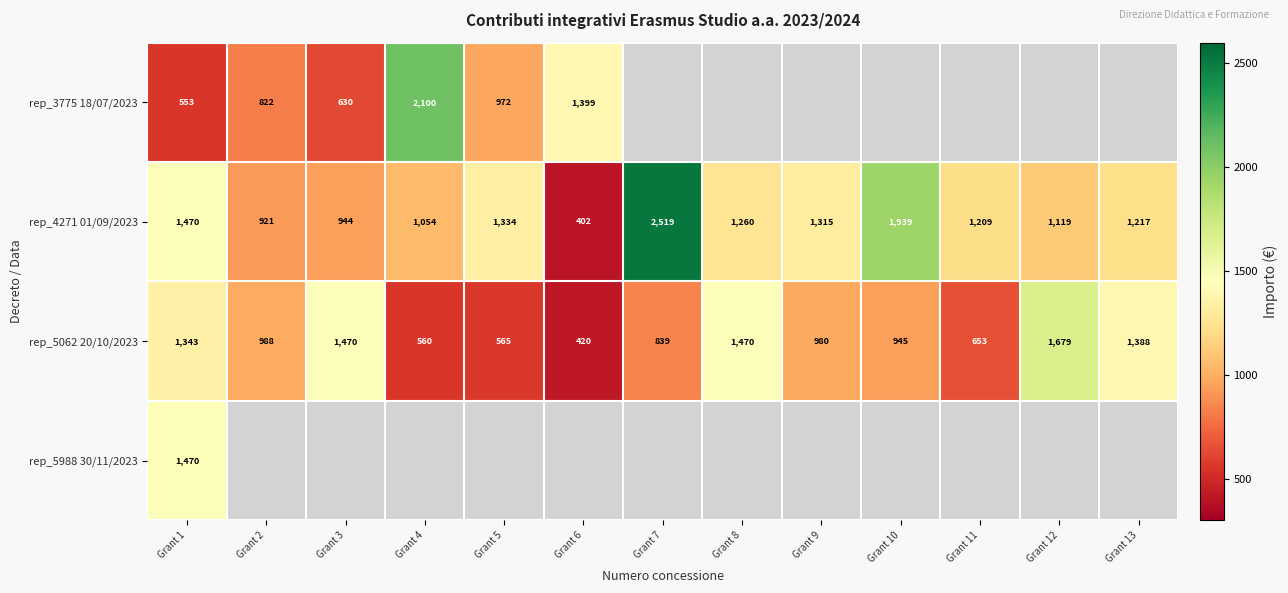

At which category does the chart reach its peak across all series?

Grant 7